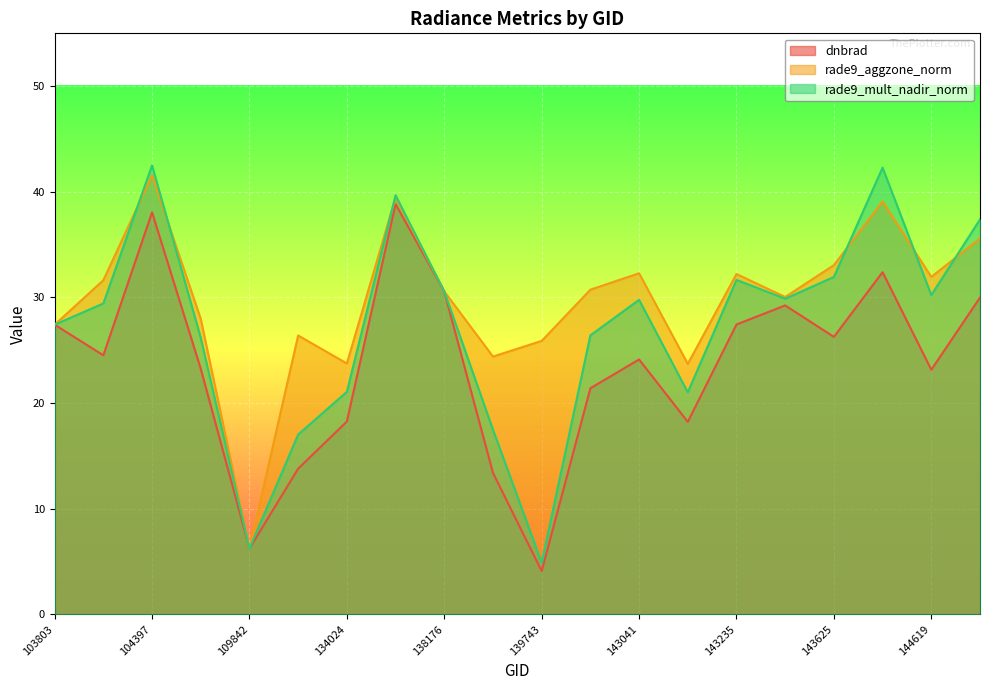

What is the difference between the rade9_mult_nadir_norm values at 143041 and 103803?

2.4